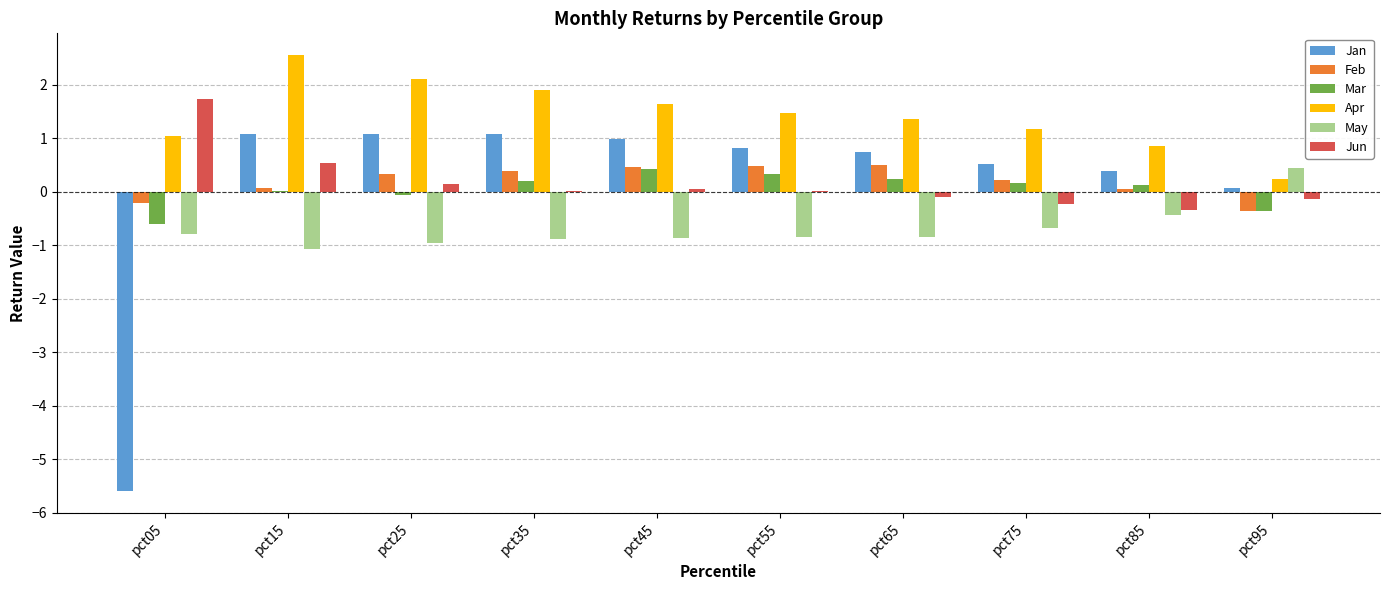

Which series has the largest total across all categories?

Apr